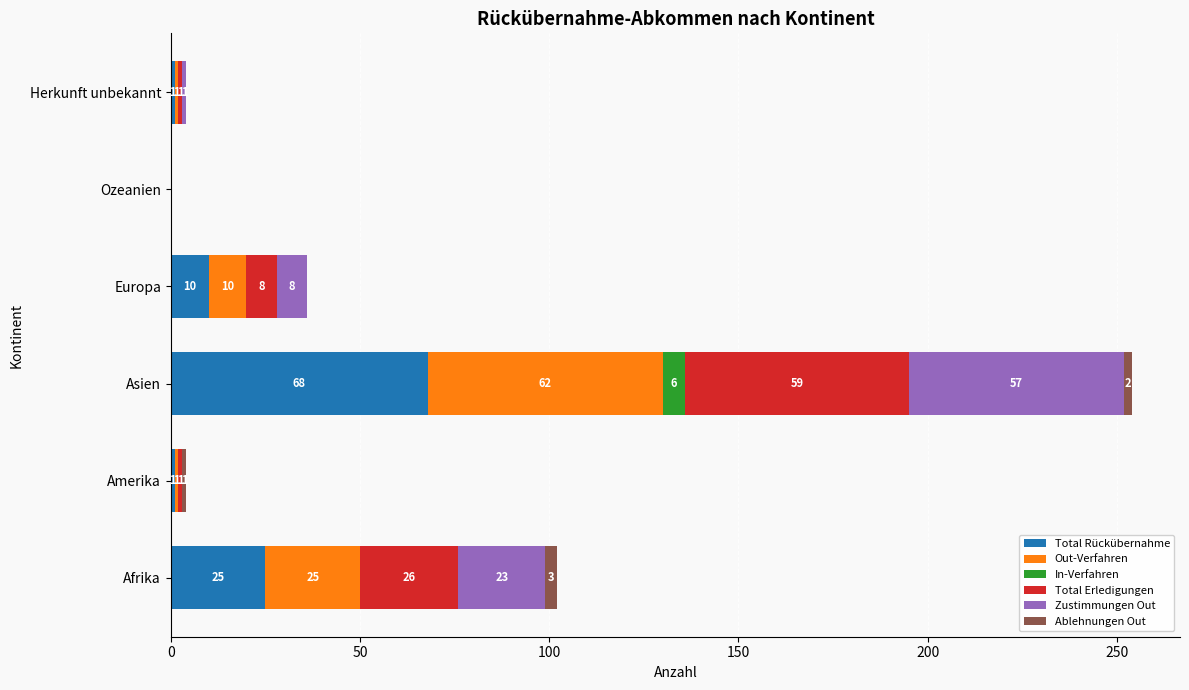

At which category is the sum across all series the highest?

Asien